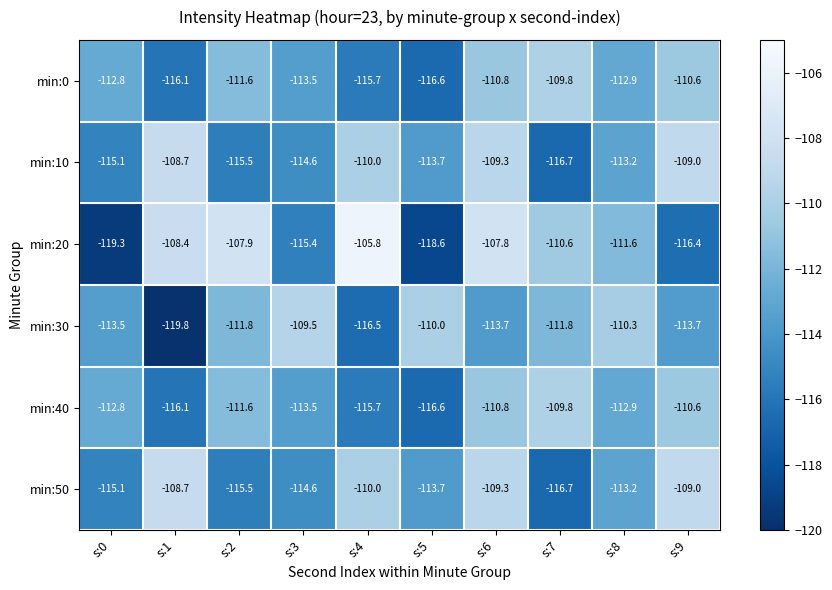

Which series has the widest spread of values?

min:20